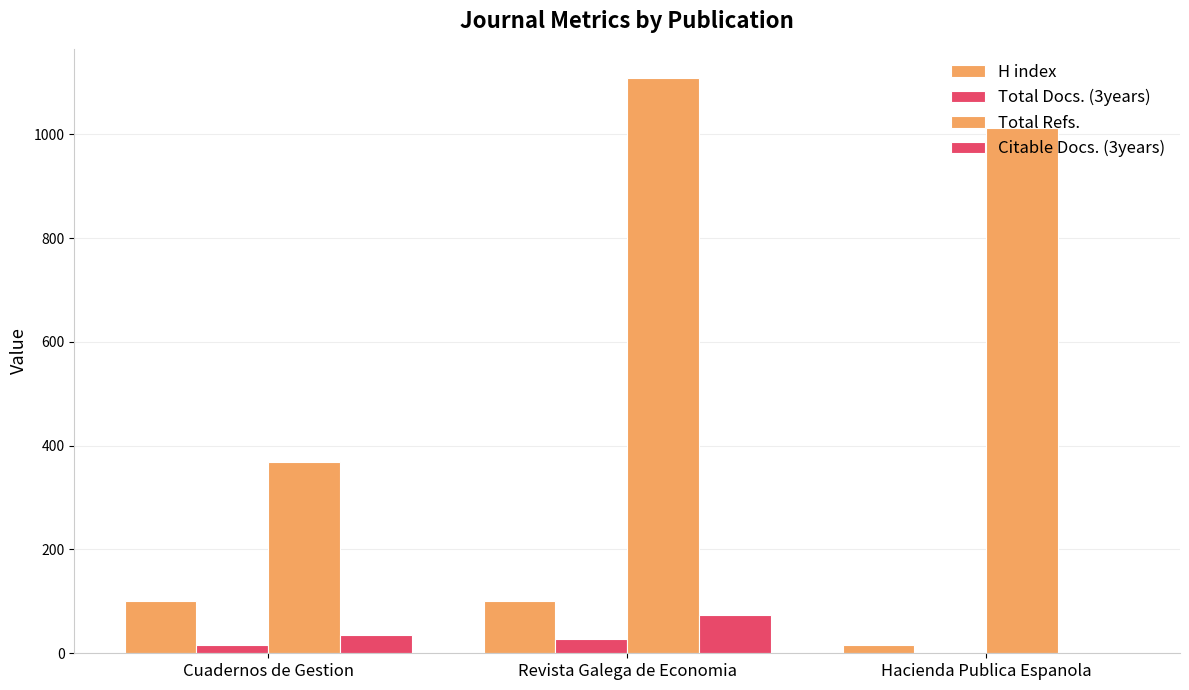

Rank the series at Hacienda Publica Espanola from lowest to highest value.

Total Docs. (3years), Citable Docs. (3years), H index, Total Refs.